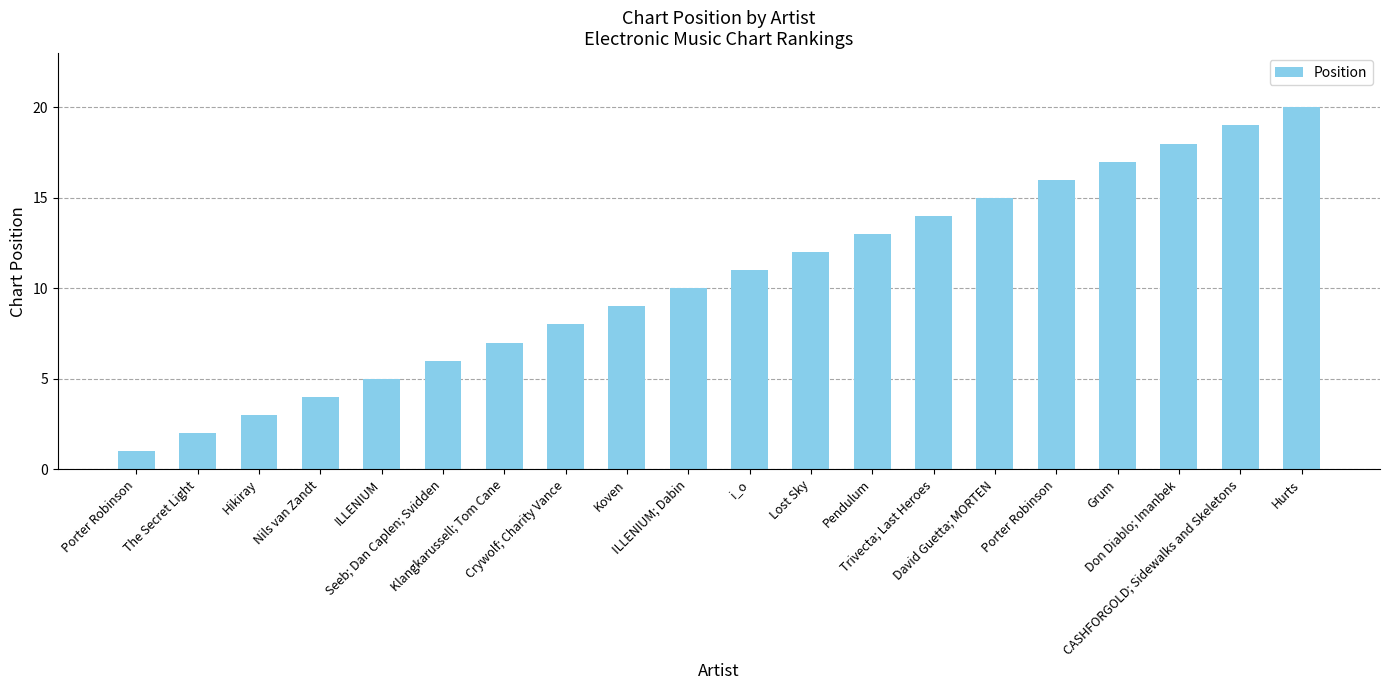

Rank the categories by value from highest to lowest.

Hurts, CASHFORGOLD; Sidewalks and Skeletons, Don Diablo; Imanbek, Grum, Porter Robinson, David Guetta; MORTEN, Trivecta; Last Heroes, Pendulum, Lost Sky, i_o, ILLENIUM; Dabin, Koven, Crywolf; Charity Vance, Klangkarussell; Tom Cane, Seeb; Dan Caplen; Svidden, ILLENIUM, Nils van Zandt, Hikiray, The Secret Light, Porter Robinson